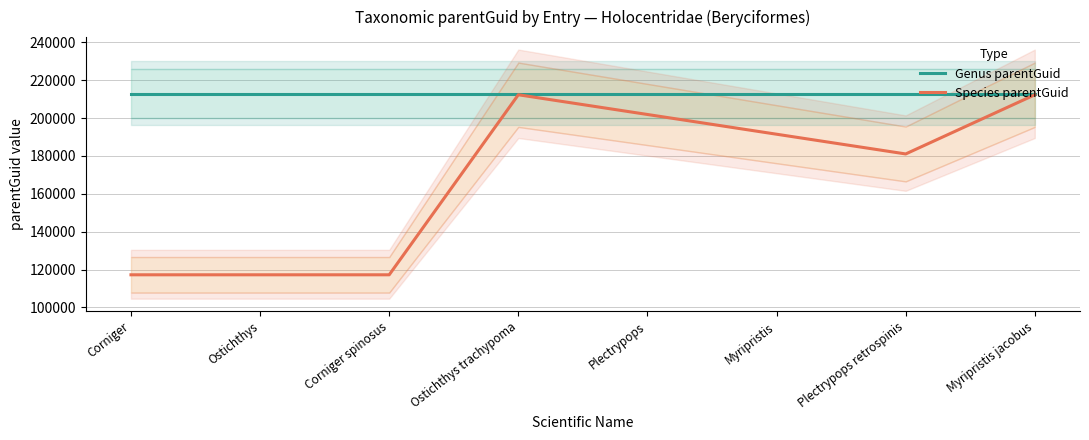

True or false: Genus parentGuid has a value of 342972 at Plectrypops retrospinis.

False